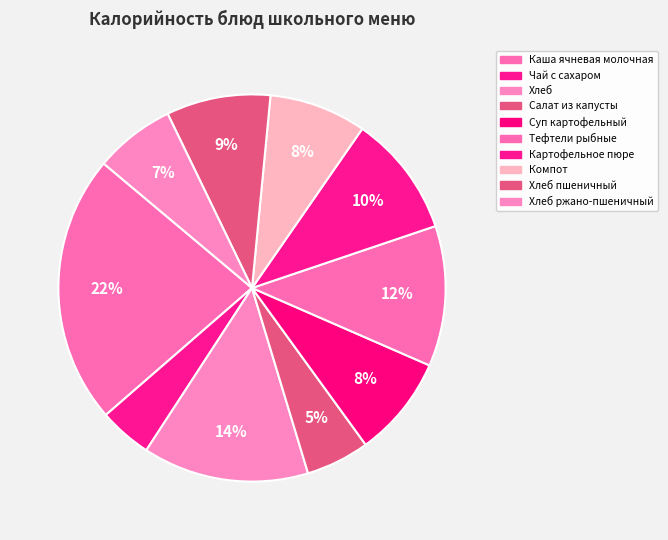

How many slices are in this pie chart?

10